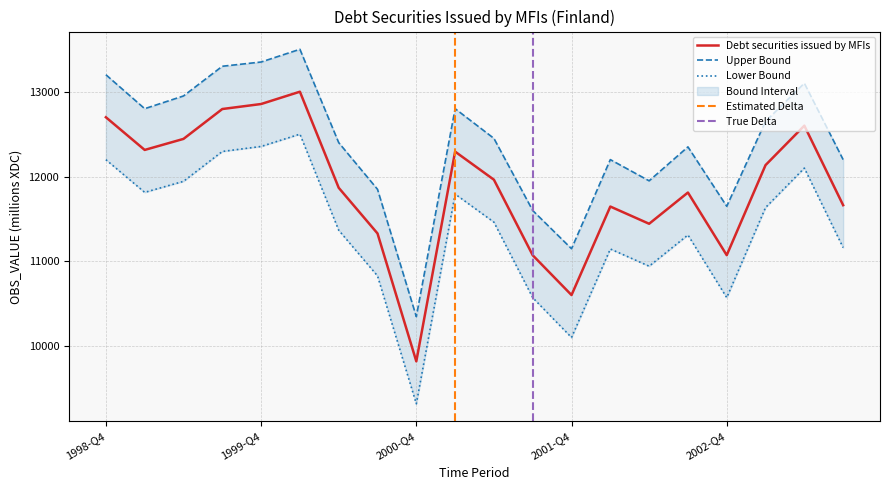

Reading left to right, transcribe all the data shown in this chart.

1998-Q4=12699	1999-Q1=12314	1999-Q2=12444	1999-Q3=12796	1999-Q4=12855	2000-Q1=13000	2000-Q2=11868	2000-Q3=11330	2000-Q4=9823	2001-Q1=12294	2001-Q2=11963	2001-Q3=11073	2001-Q4=10604	2002-Q1=11647	2002-Q2=11444	2002-Q3=11812	2002-Q4=11074	2003-Q1=12135	2003-Q2=12600	2003-Q3=11663